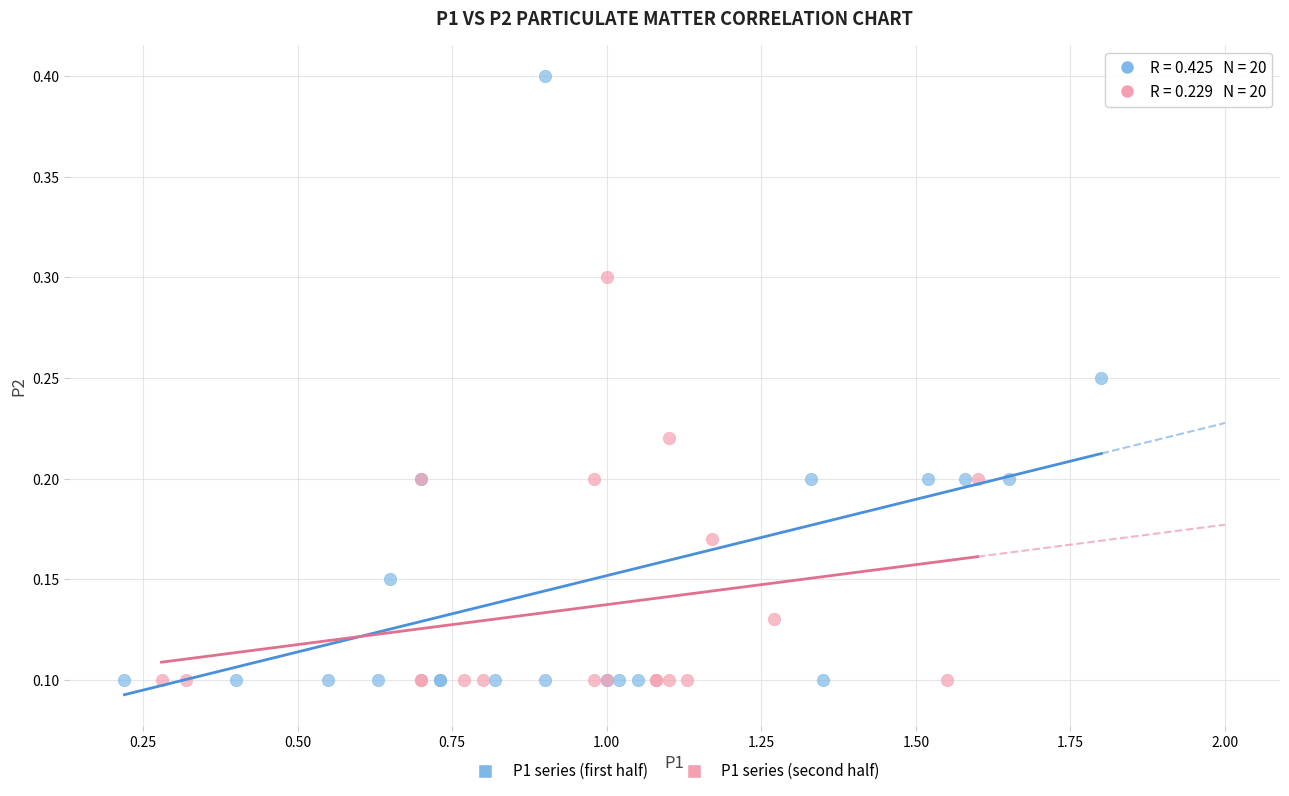

Which series has the largest Y range (max minus min)?

P1 series (first half)